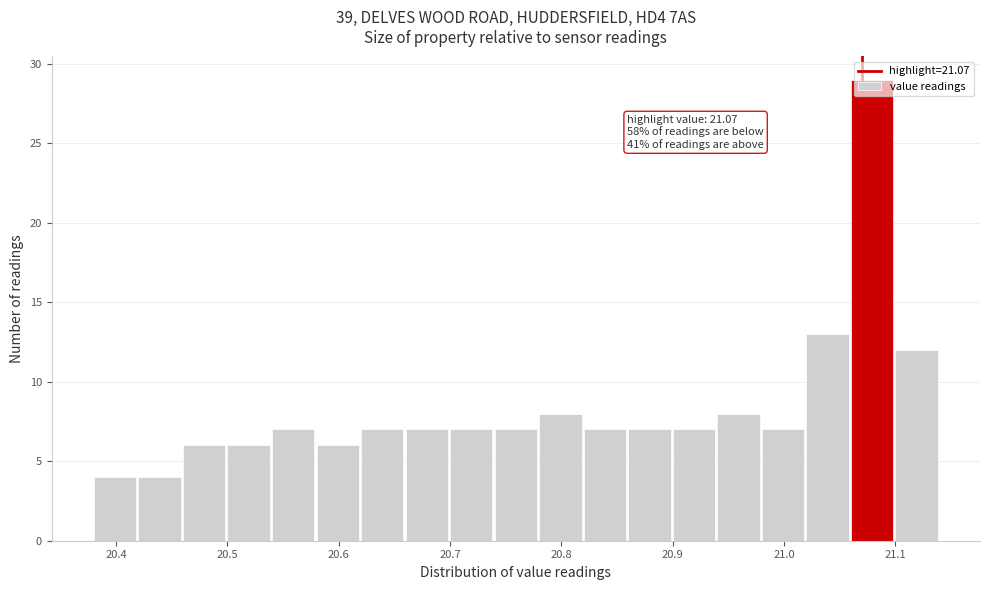

Over which range of the x-axis is the bar tallest?

21.06 to 21.10